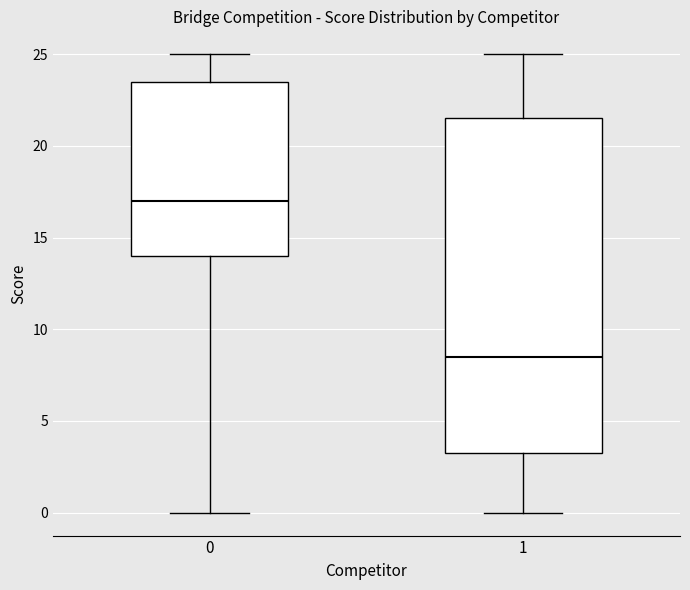

Which box's median line is the lowest?

1